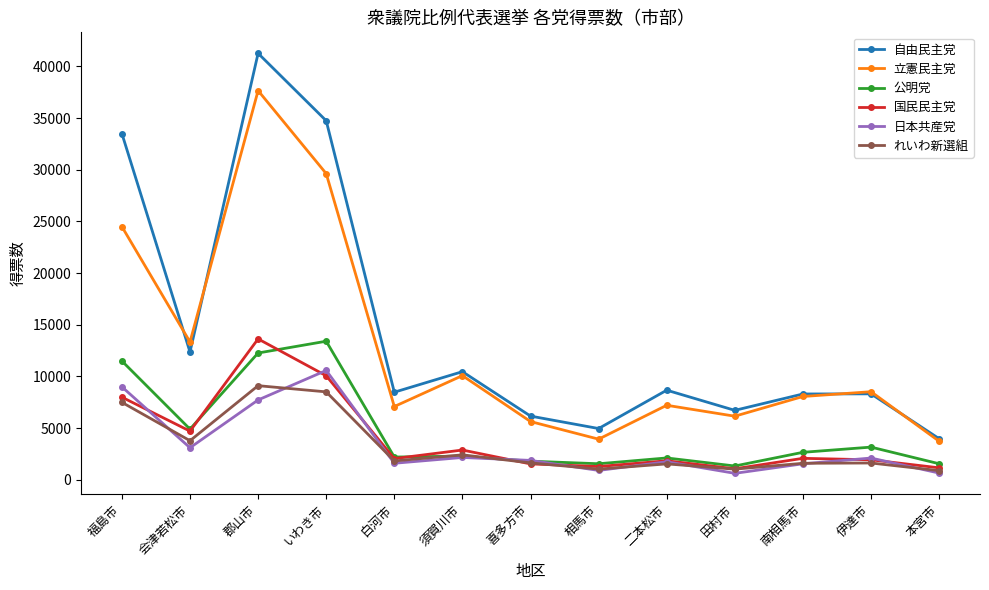

What is the difference between the highest and lowest values at 須賀川市?

8300.0